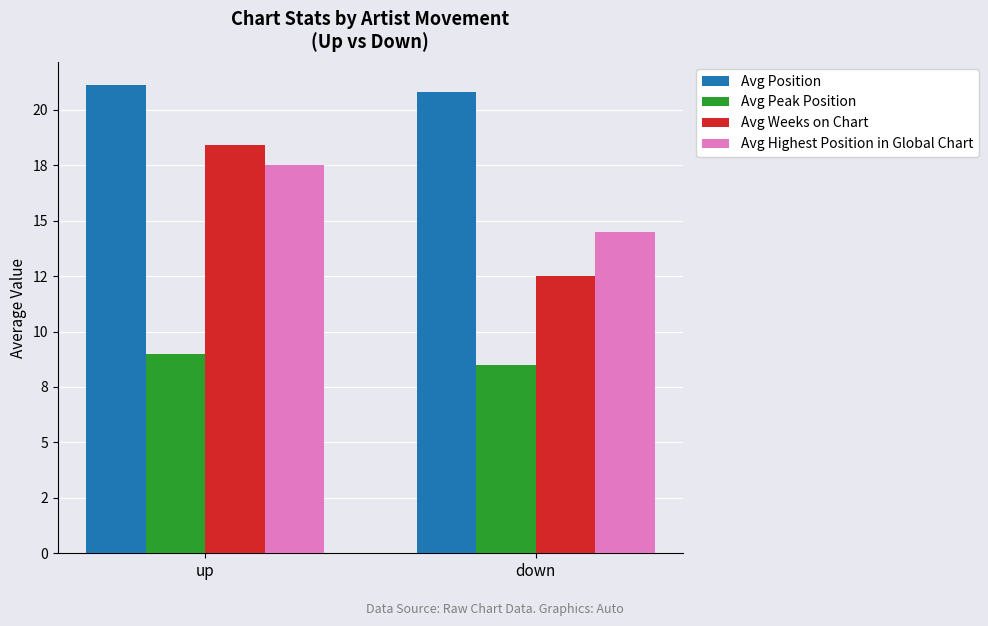

Which series changed the most between up and down?

Avg Weeks on Chart